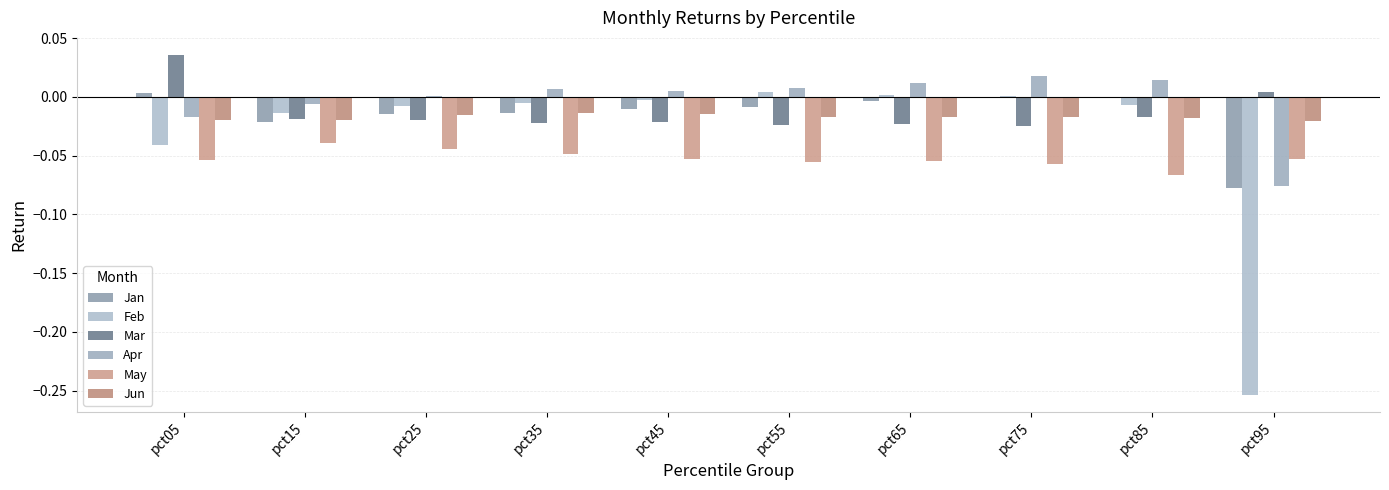

What are all the series names shown in the legend?

Jan, Feb, Mar, Apr, May, Jun